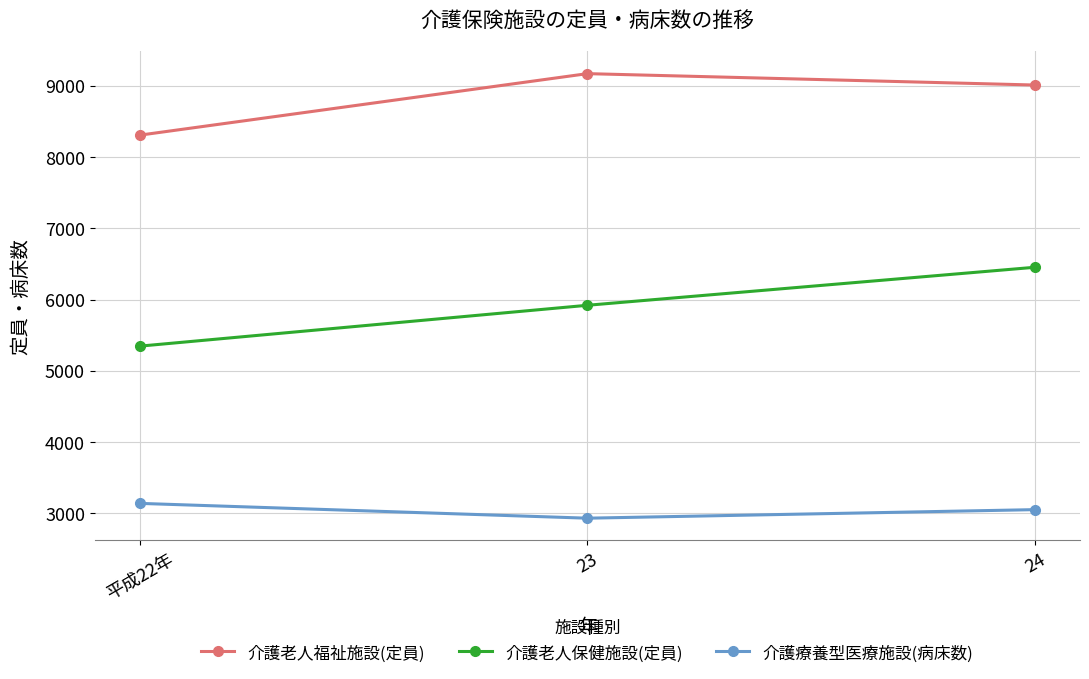

Does the chart display data point markers on the line(s)?

Yes